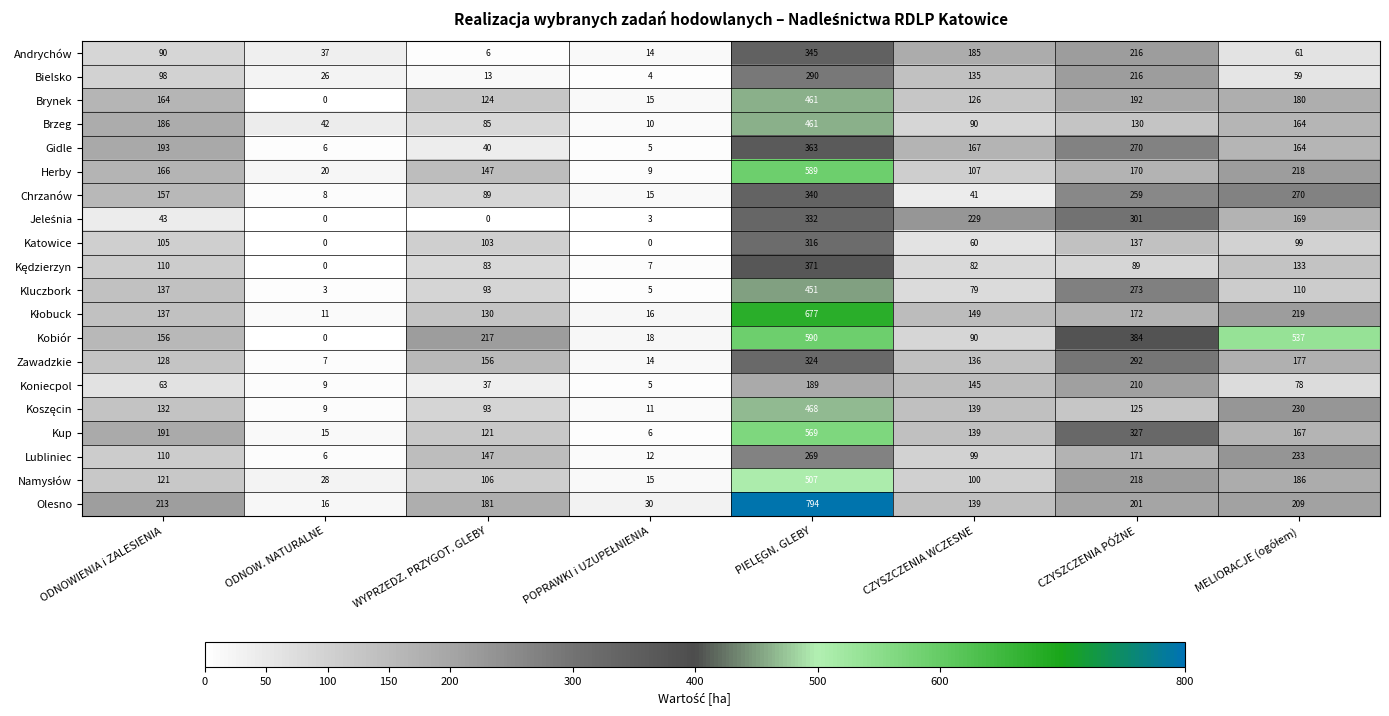

Which series has the largest range (max minus min)?

Olesno